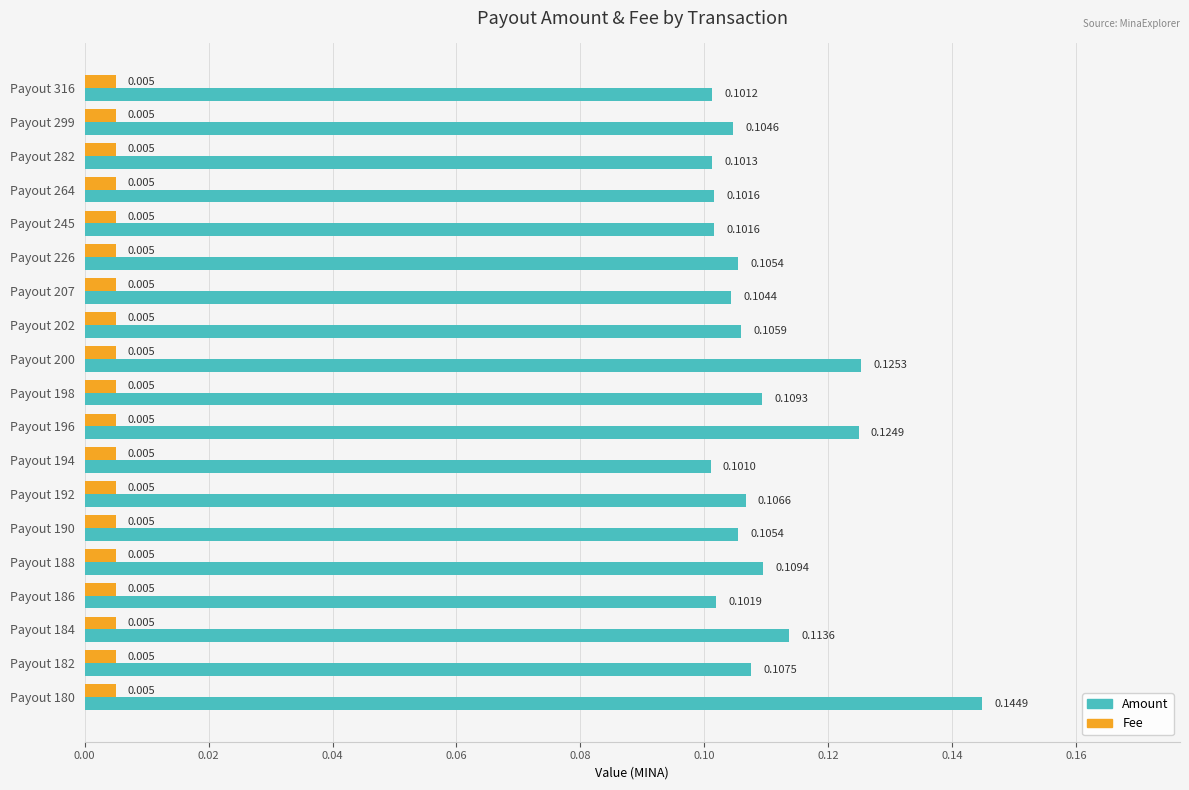

Is the value of Amount at Payout 207 greater than the value of Fee at Payout 316?

Yes